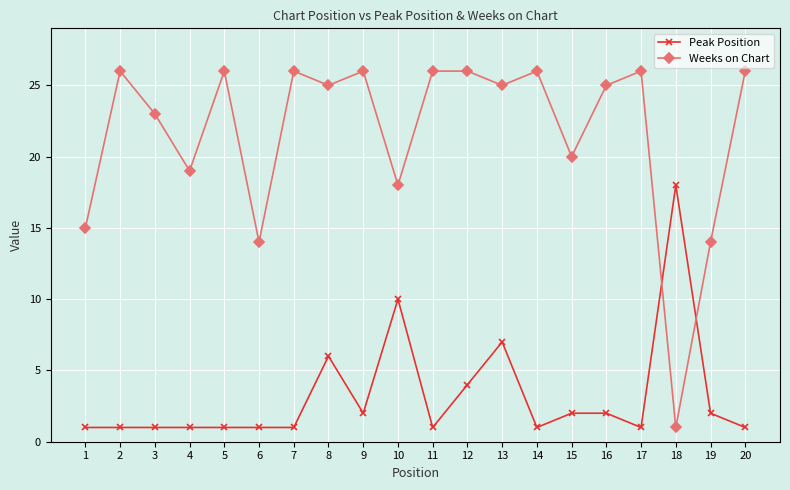

What is the value of the Peak Position point at the 17th from the left?

1